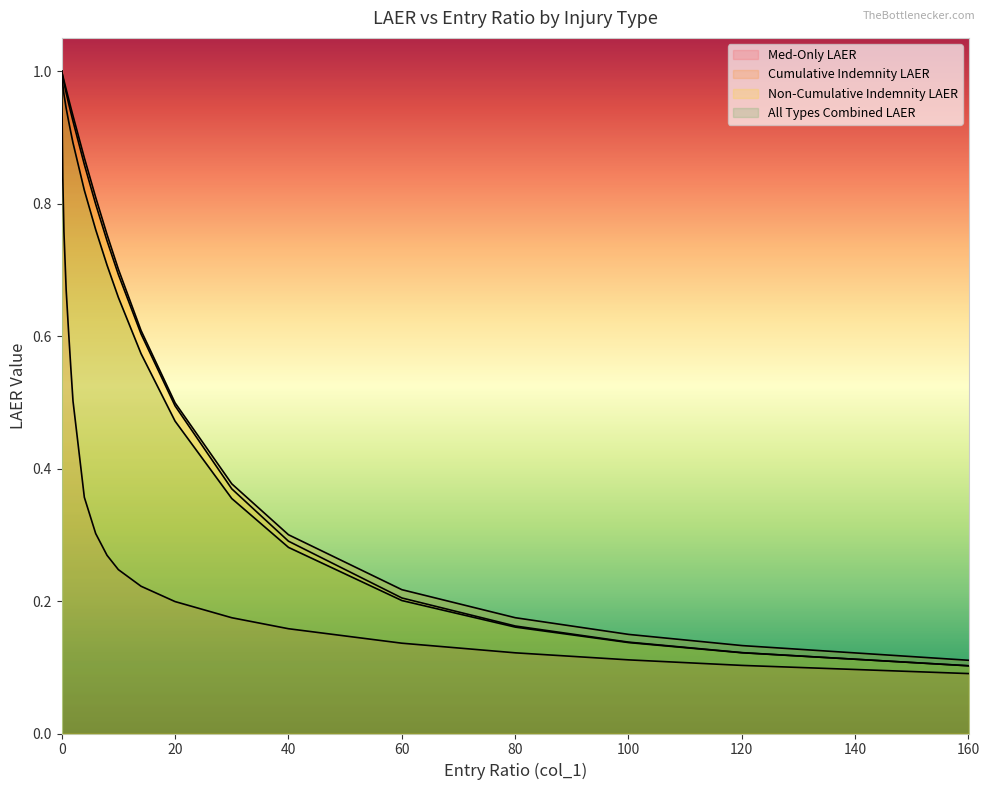

True or false: Non-Cumulative Indemnity LAER and Cumulative Indemnity LAER intersect in this chart.

False